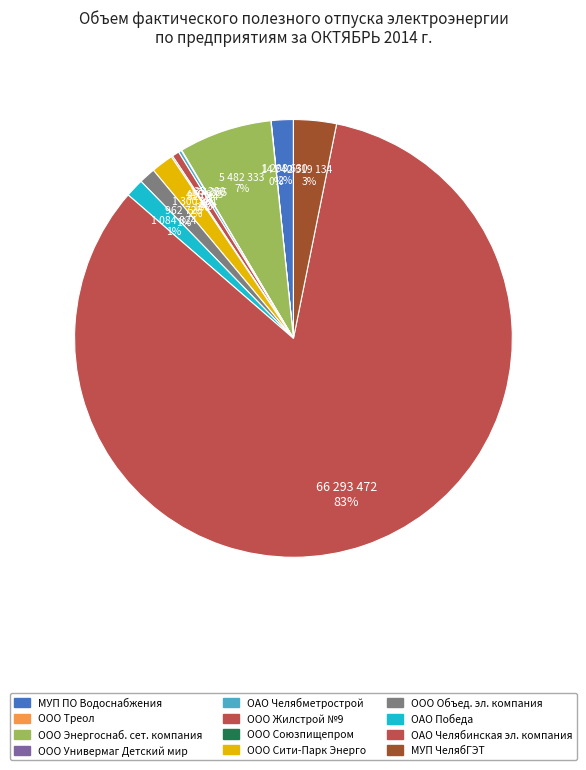

Count the number of slices in the pie.

12